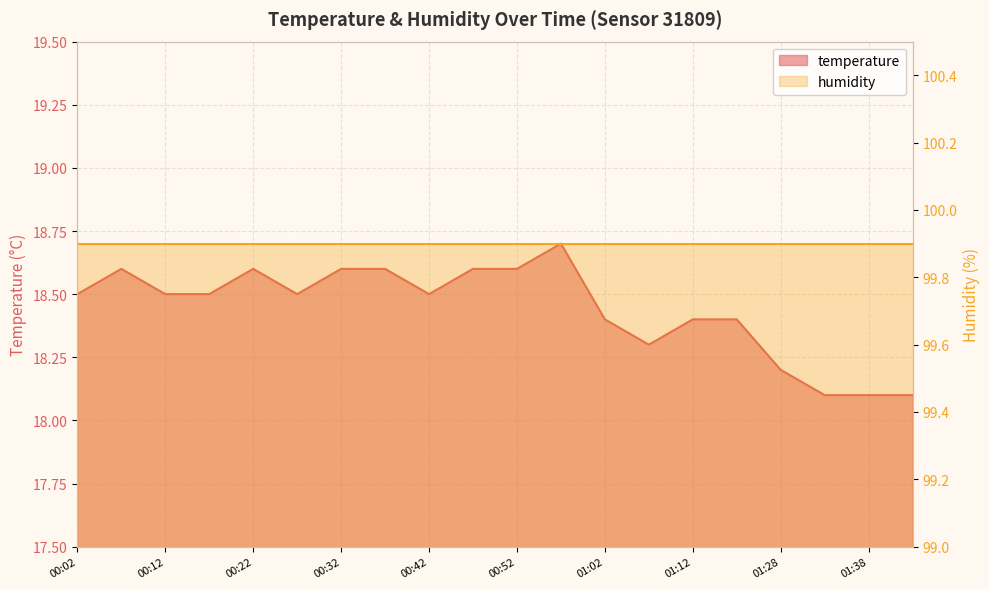

Count the values in the range 18 to 19.

20